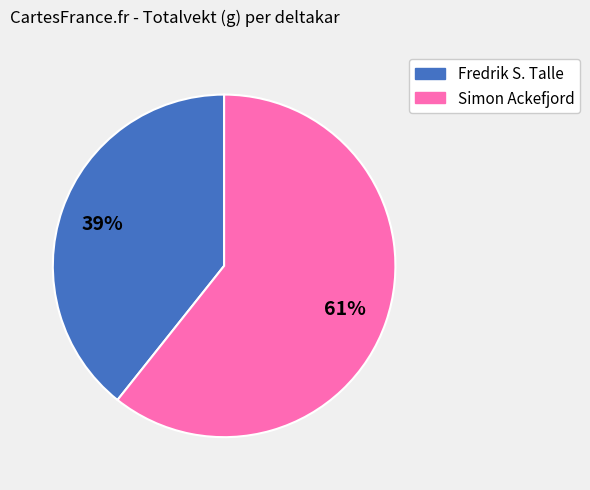

Approximately how many times larger is the value at Fredrik S. Talle compared to Simon Ackefjord?

0.6